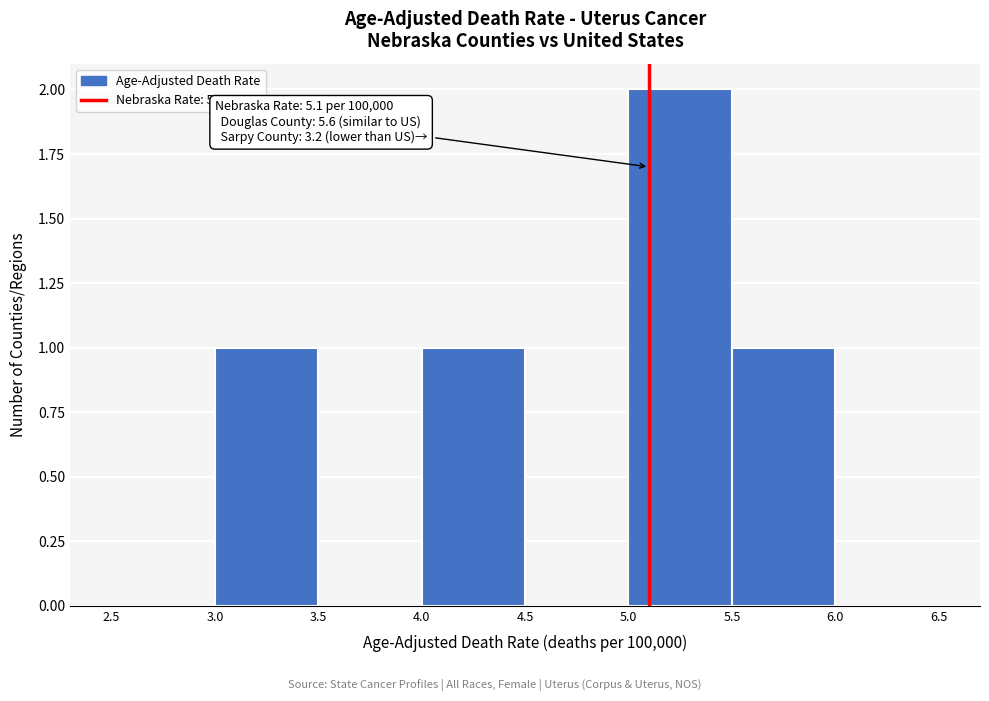

Which range on the x-axis has the tallest bar?

5.0 to 5.5